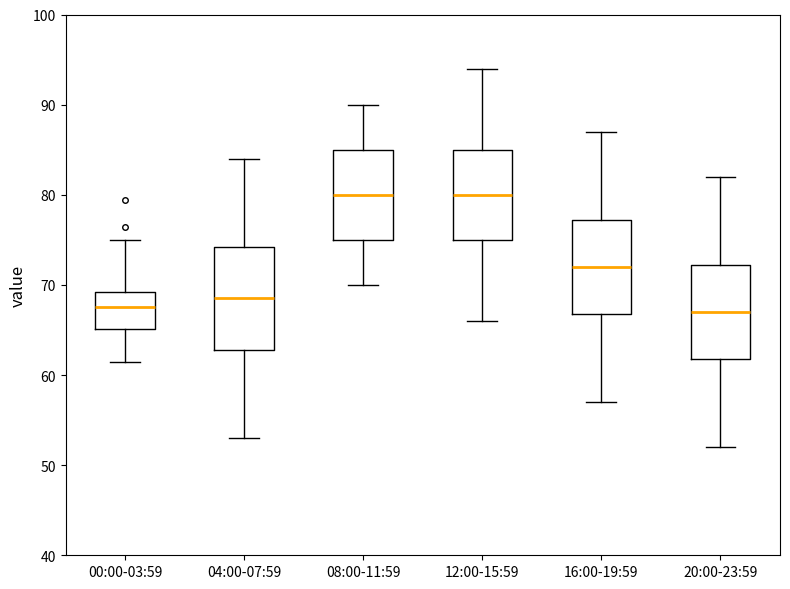

Reading left to right, transcribe this box plot: for each box, give where its median line is, the range the box spans, and where its two whiskers end, as read against the y-axis. The values are not printed on the chart, so give them approximately, as read against the axis.

00:00-03:59: median 68, box 65 to 69, whiskers 61 to 75
04:00-07:59: median 69, box 63 to 74, whiskers 53 to 84
08:00-11:59: median 80, box 75 to 85, whiskers 70 to 90
12:00-15:59: median 80, box 75 to 85, whiskers 66 to 94
16:00-19:59: median 72, box 67 to 77, whiskers 57 to 87
20:00-23:59: median 67, box 62 to 72, whiskers 52 to 82